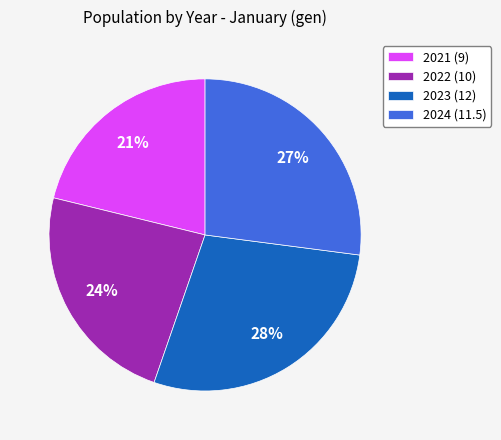

Which slice is the smallest?

2021